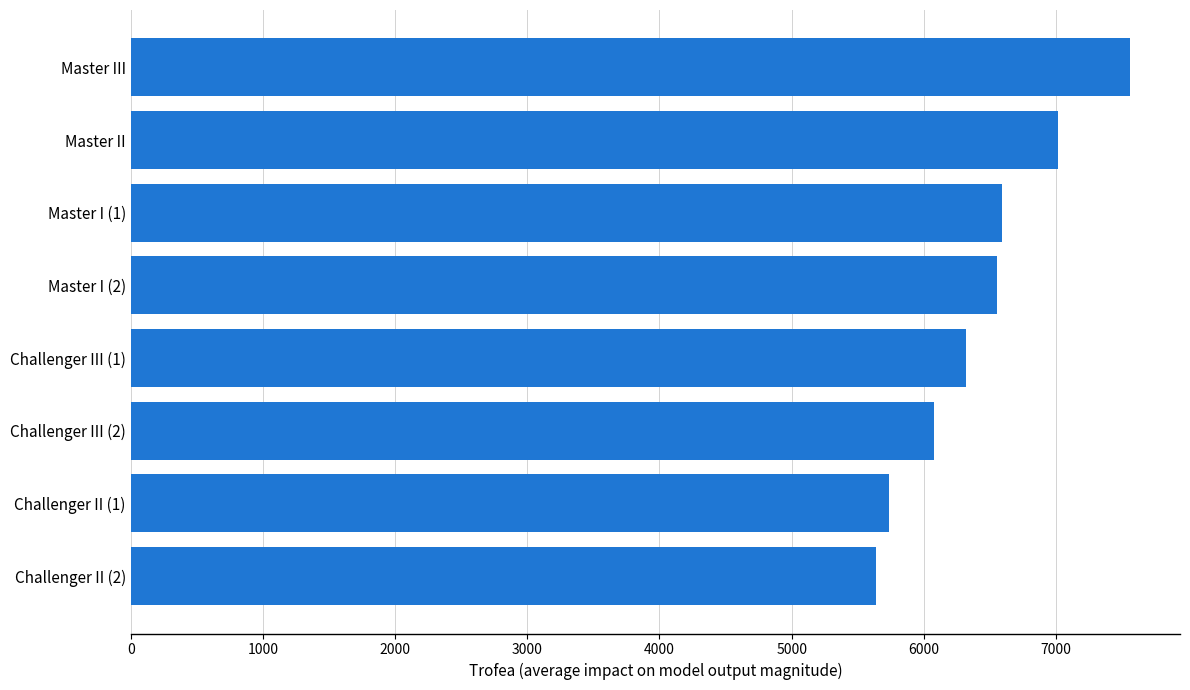

What is the ratio of the value at Challenger II (1) to the value at Master I (2)?

0.9